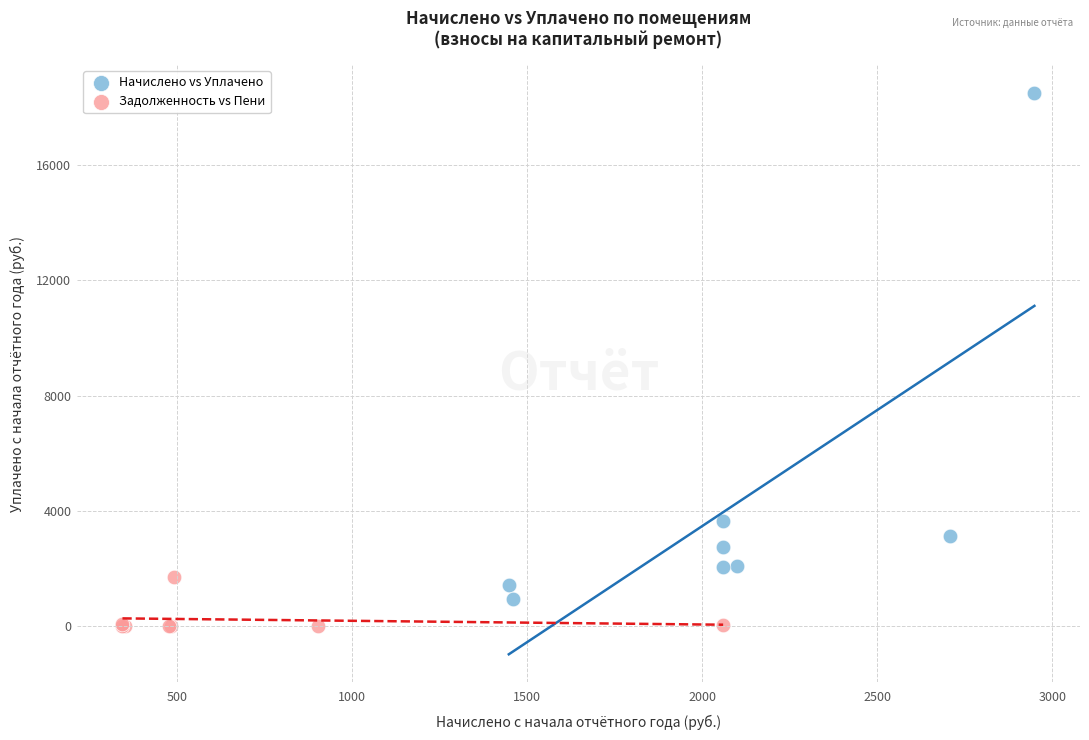

What are all the series names shown in the legend?

Начислено vs Уплачено, Задолженность vs Пени